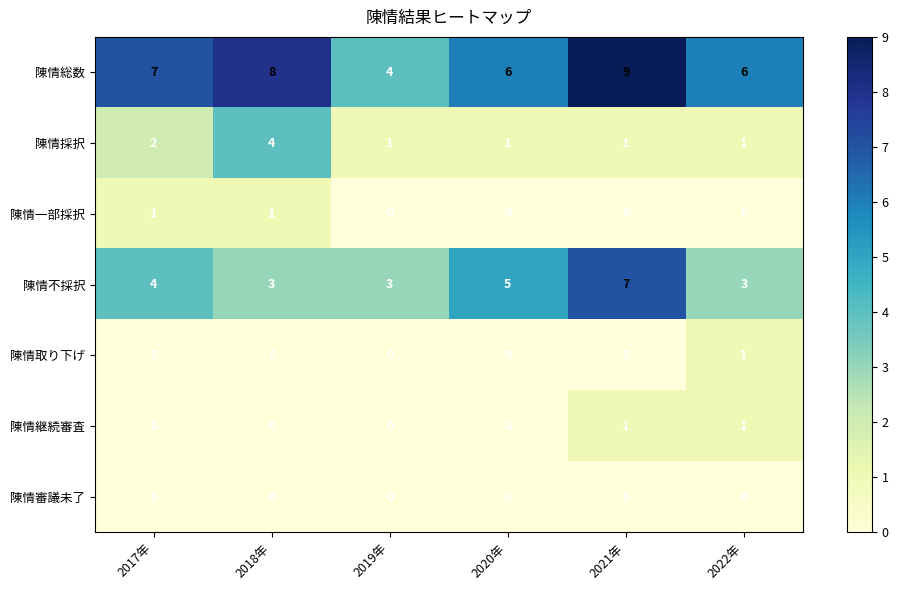

How many 陳情取り下げ values are between 0 and 1?

6